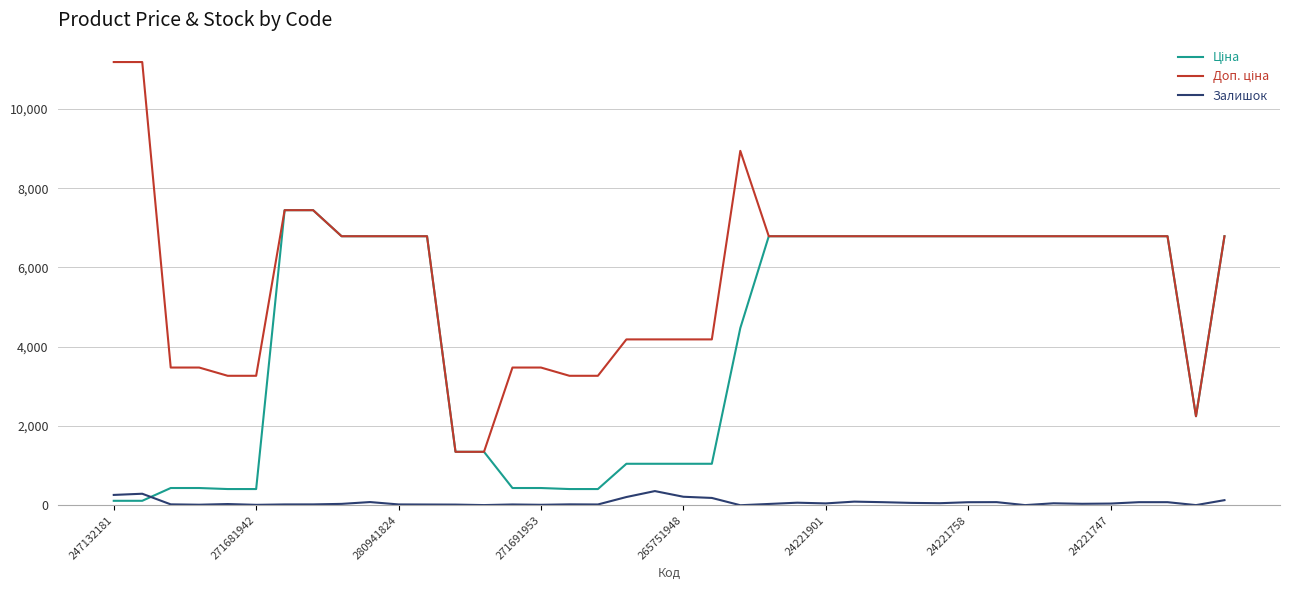

What is the maximum value shown in the chart?

11182.0